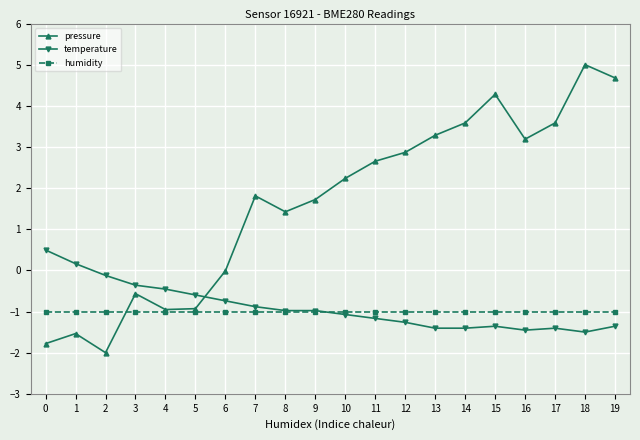

What is the sum of the pressure values at 3 and 2?

-2.6